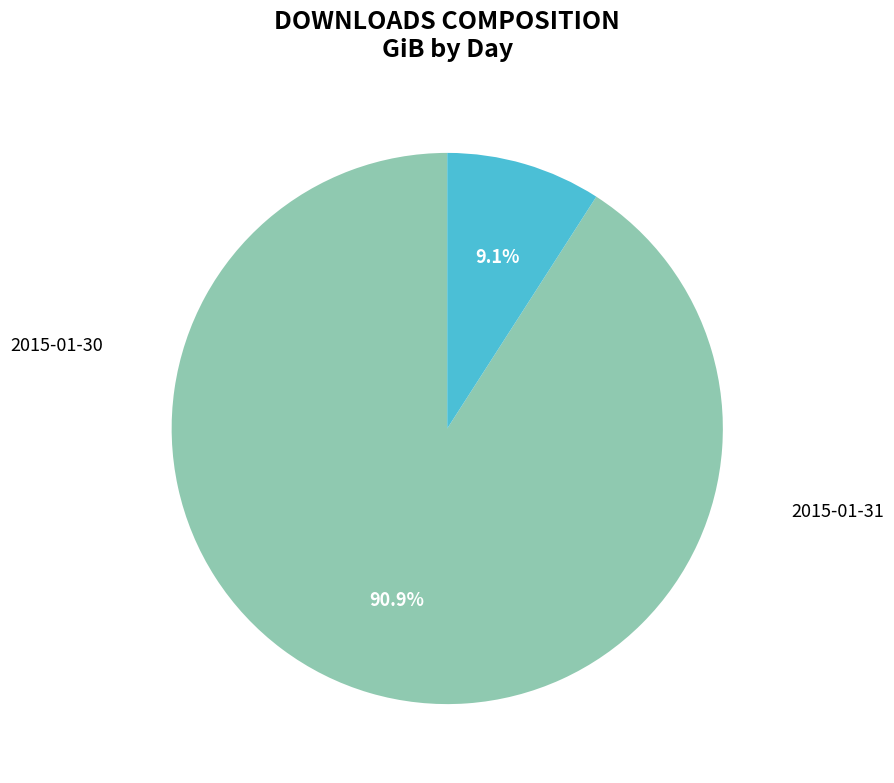

To the nearest percent, what is the difference between the largest and smallest slice percentages?

82%